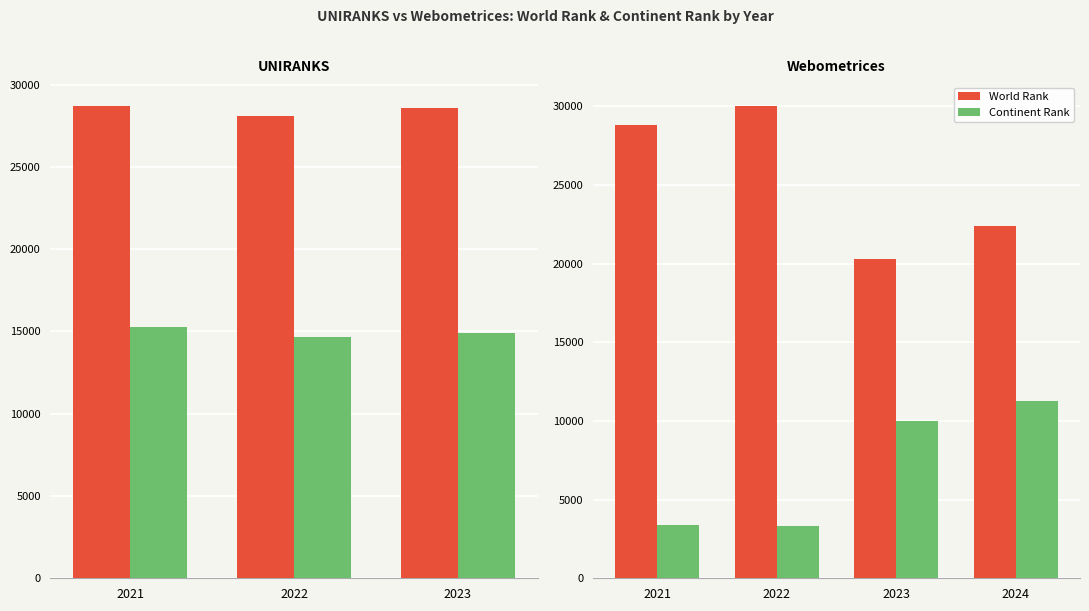

Which series has the largest total across all categories?

World Rank